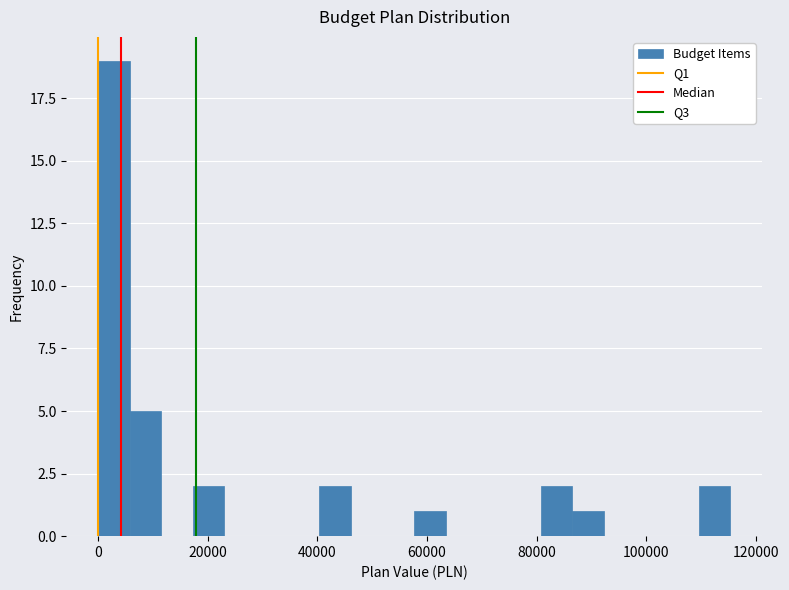

Around what value on the x-axis is the tallest bar? Give the approximate position of its centre, as read against the axis.

2000